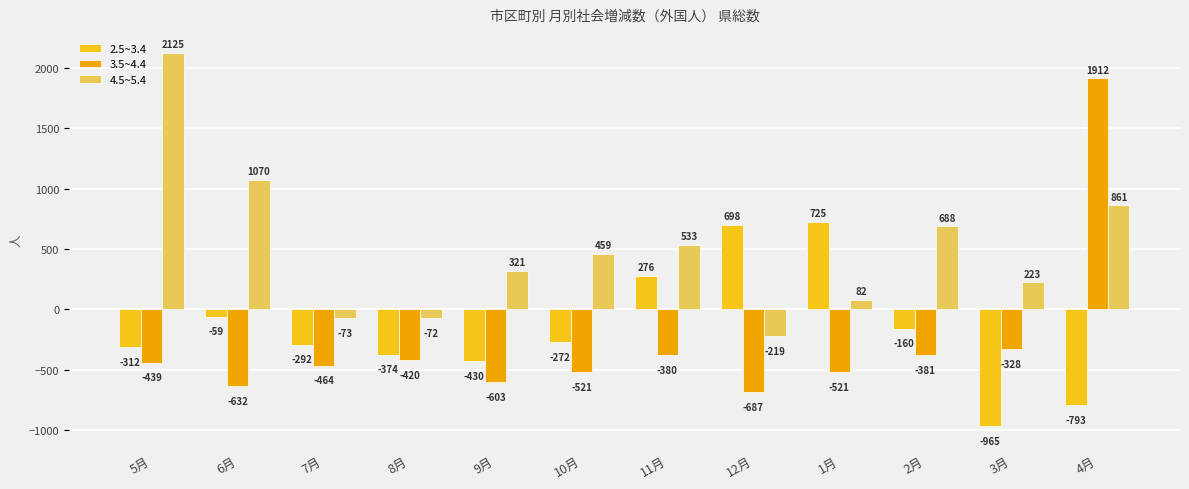

The 2.5~3.4 series shows 276 at 11月. True or false?

True